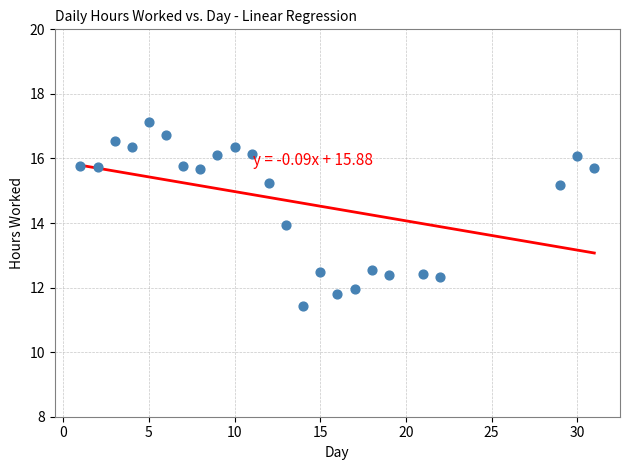

What is the range of X values (max minus min)?

30.0